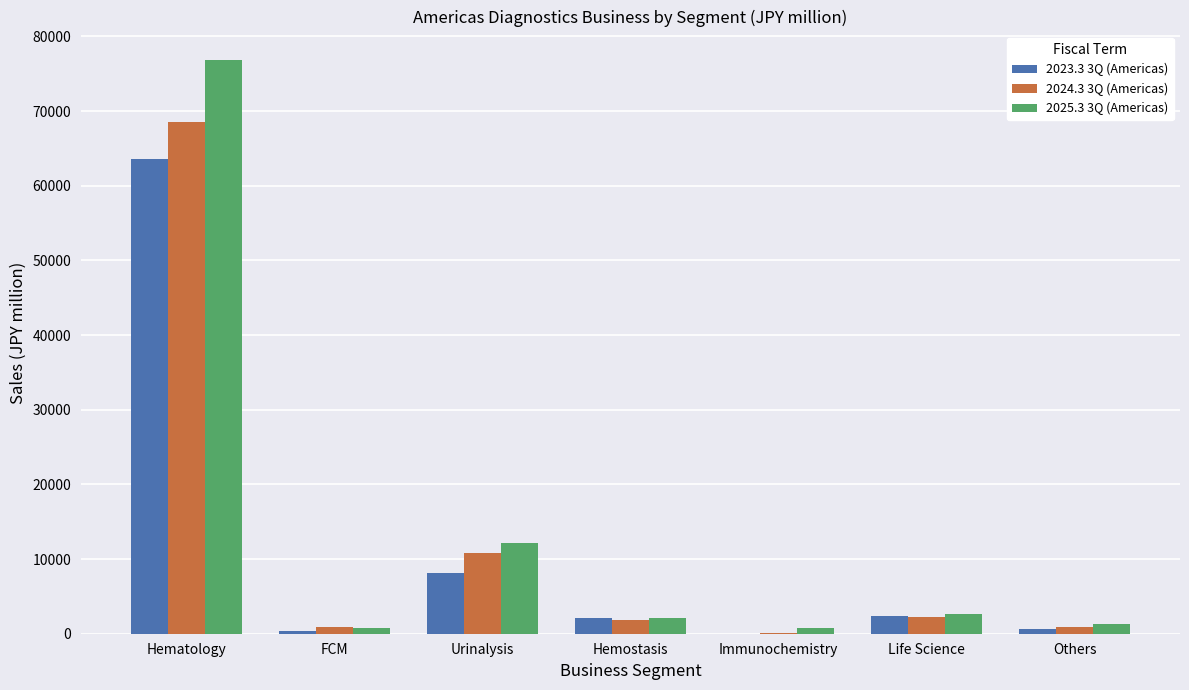

Read the 2024.3 3Q (Americas) value at Life Science.

2196